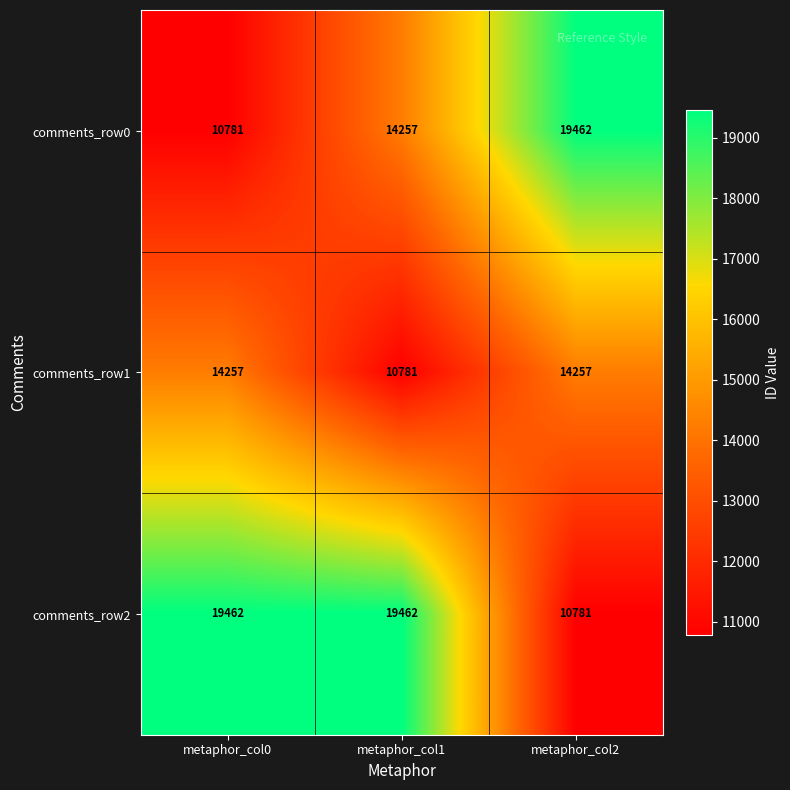

What is the difference between the highest and lowest values at metaphor_col1?

8681